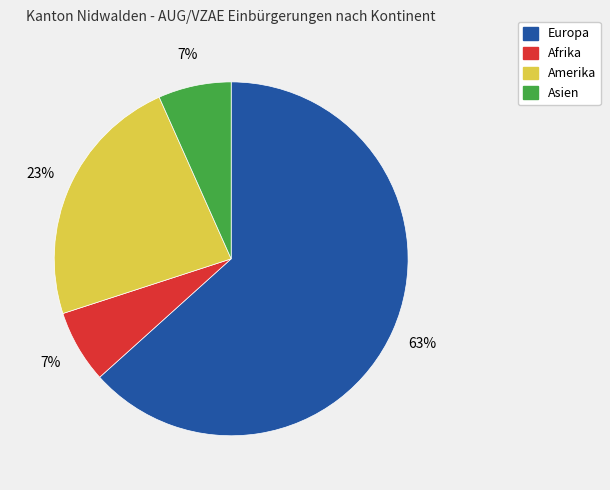

To the nearest percent, what percentage of the pie is Asien?

7%